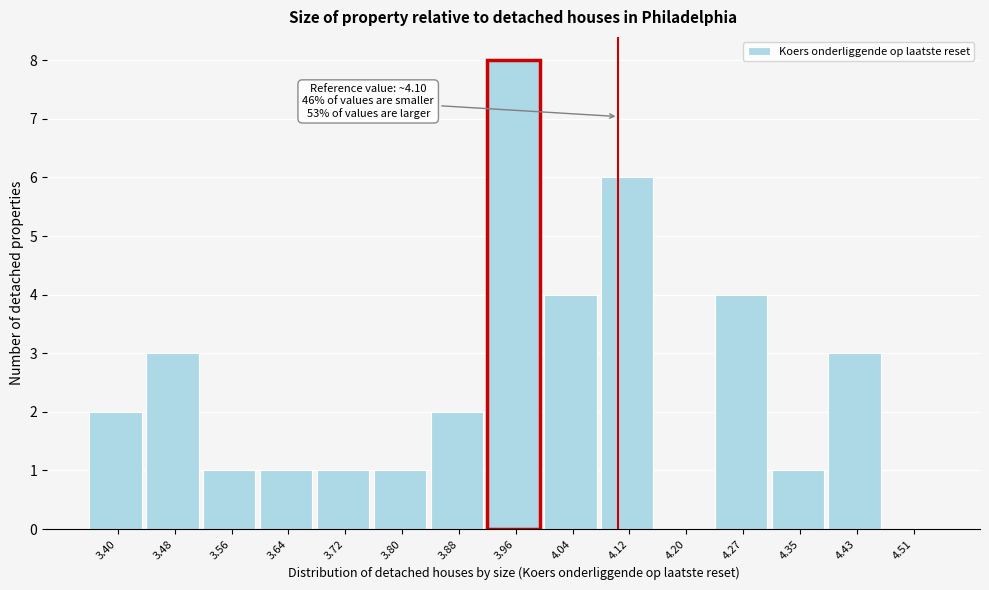

Over which range of the x-axis is the bar tallest?

3.92 to 4.00